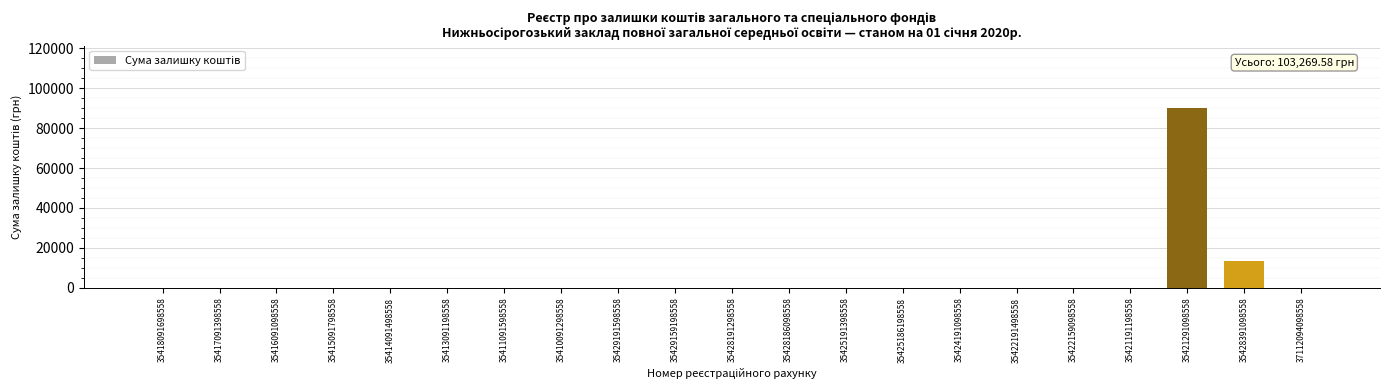

Are the bars horizontal?

No